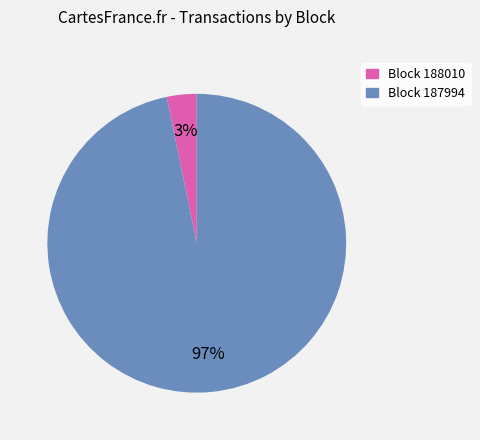

To the nearest percent, what portion does Block 187994 represent?

97%